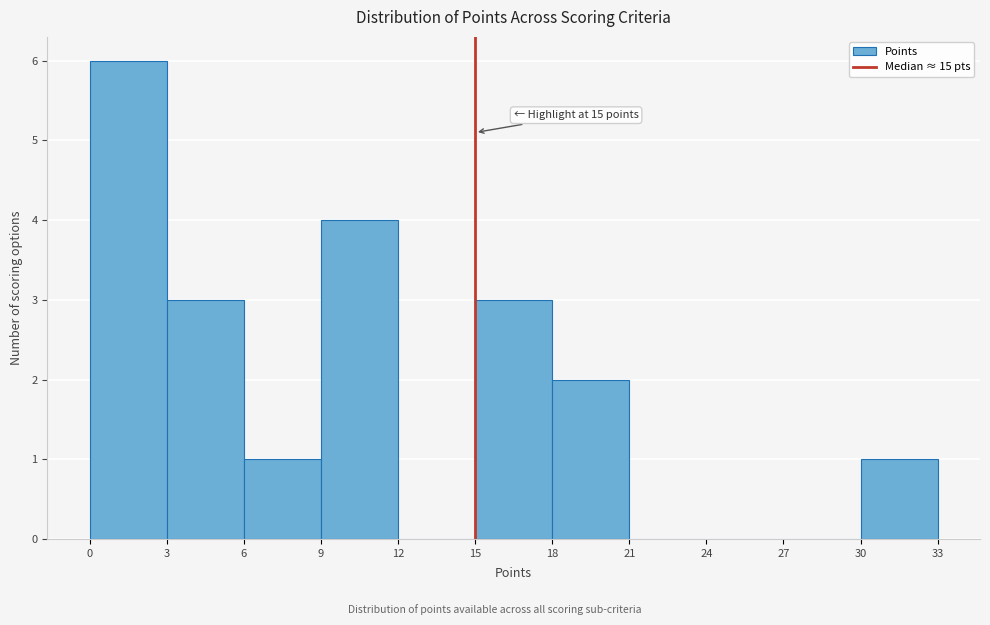

Over which range of the x-axis is the bar tallest?

0 to 3